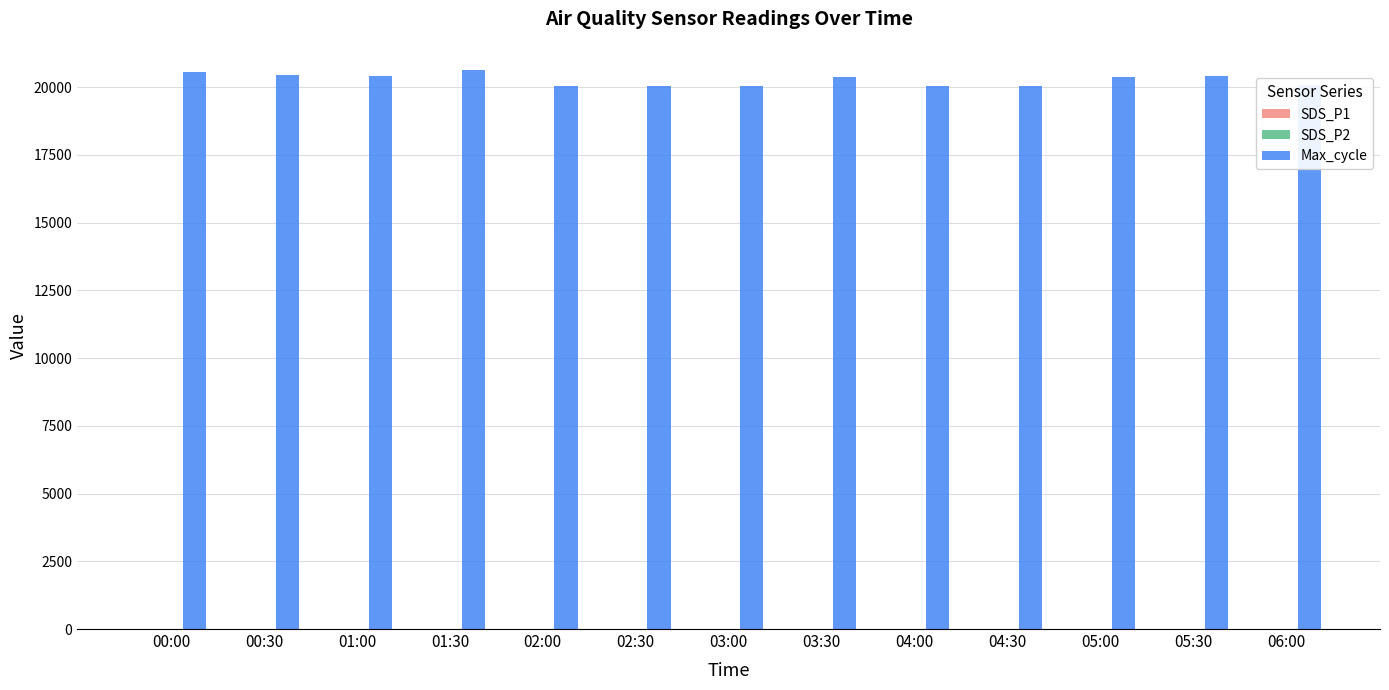

Is it true that Max_cycle equals 20043.0 at 04:00?

True